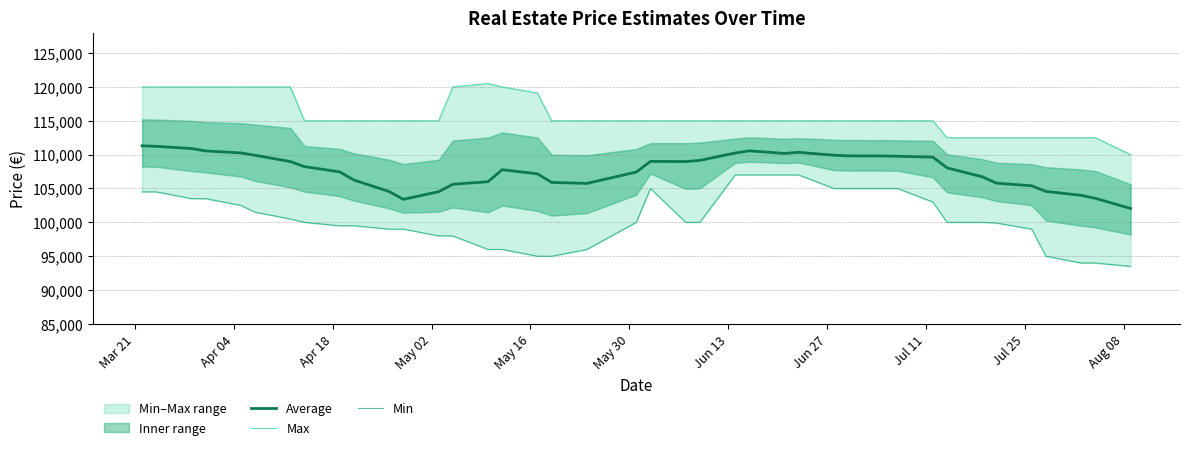

In Average, how many points are higher than both neighbors (excluding endpoints)?

4